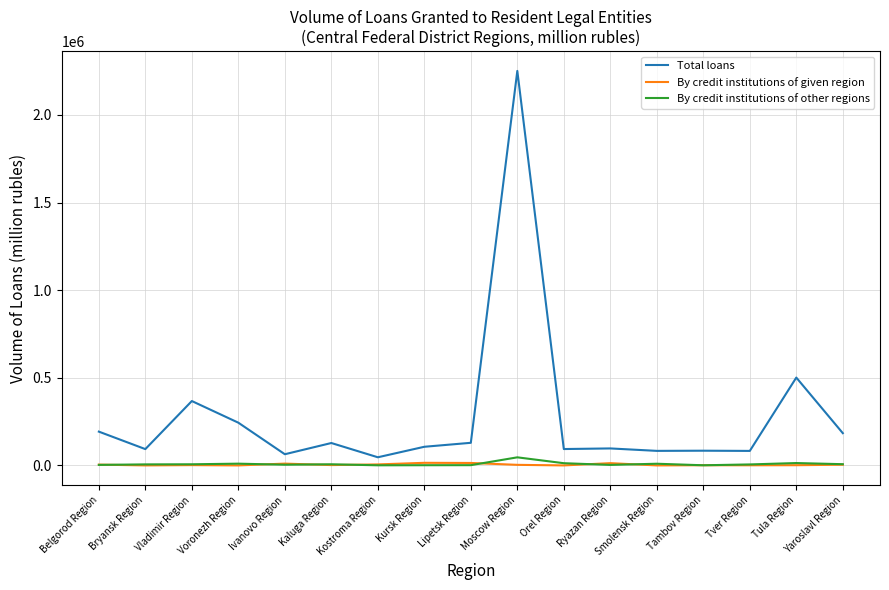

At which label does Total loans reach its peak?

Moscow Region